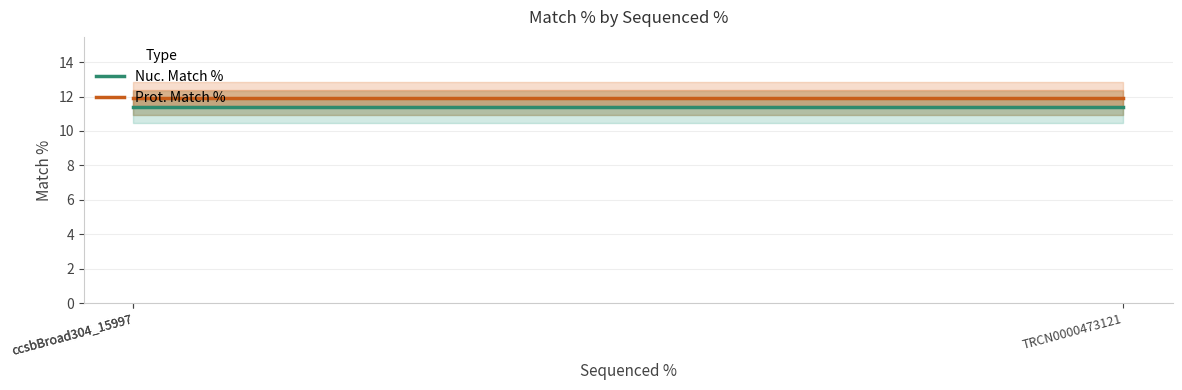

What is the approximate value of Prot. Match % at TRCN0000473121?

11.9